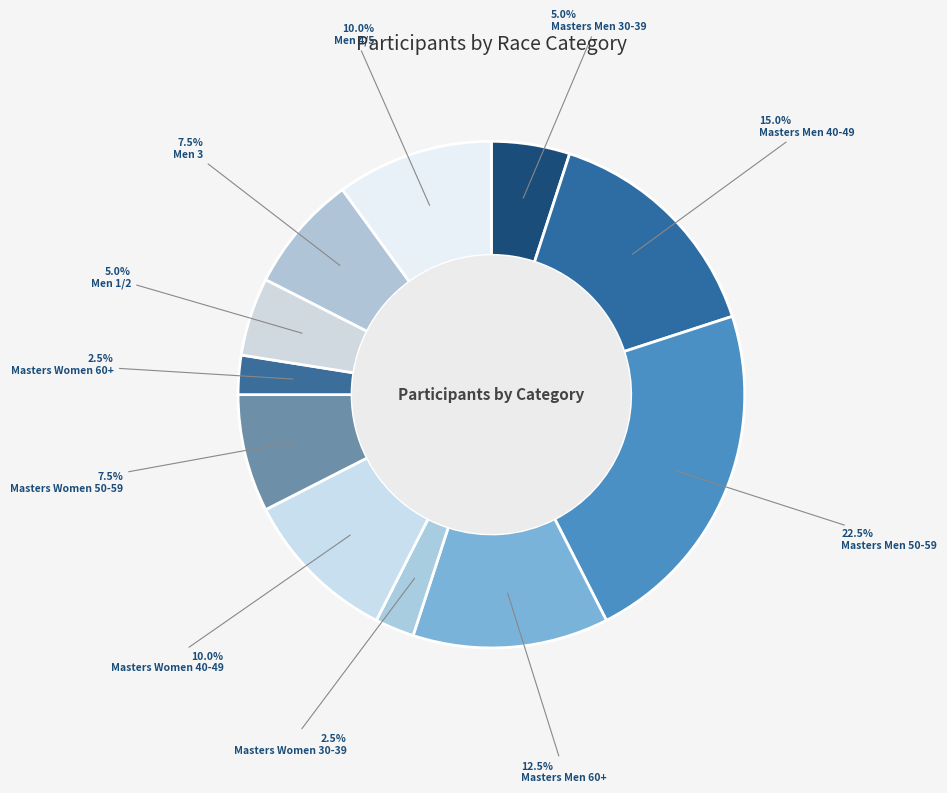

What percentage is NOT represented by Masters Men 40-49?

85.0%